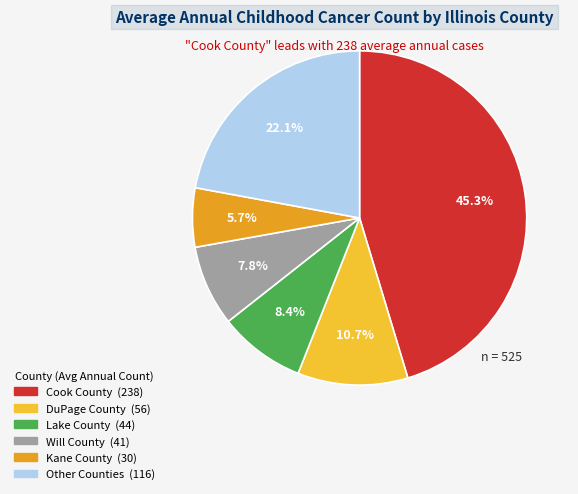

Is there any slice that represents more than half of the pie?

No